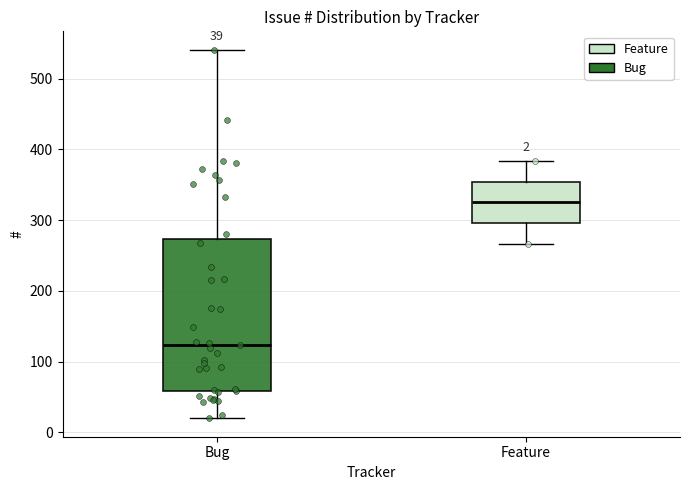

Which box is the tallest, from its lower edge to its upper edge?

Bug